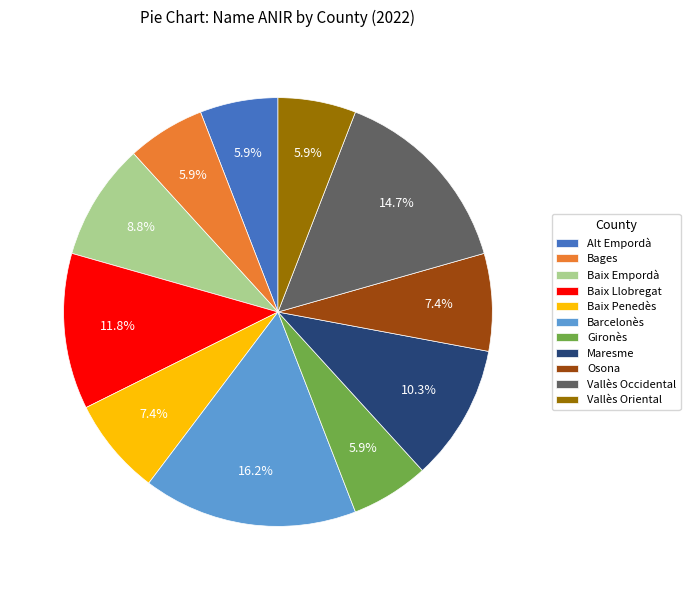

What percentage is the Vallès Occidental slice, to the nearest percent?

15%